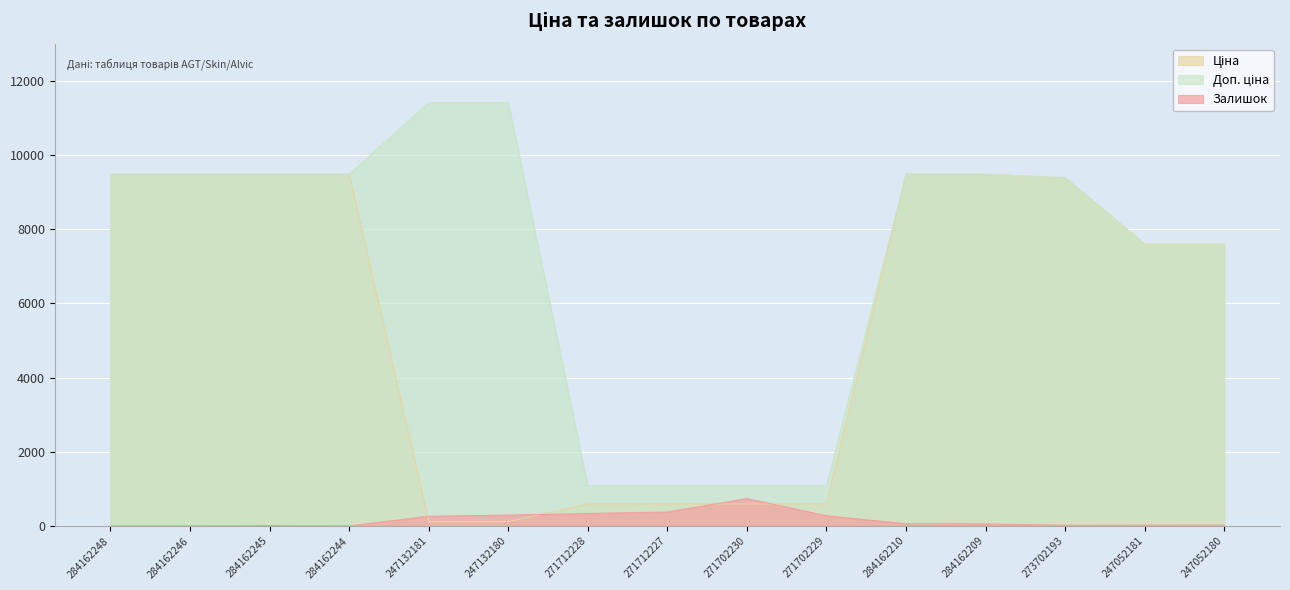

Which label corresponds to the smallest value in the chart?

284162248